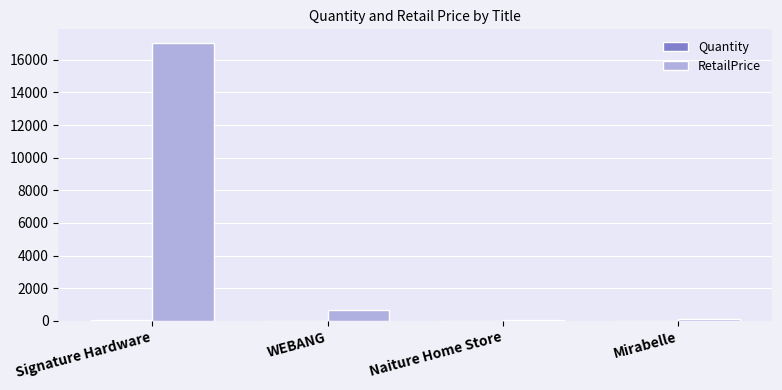

Are the bars horizontal?

No